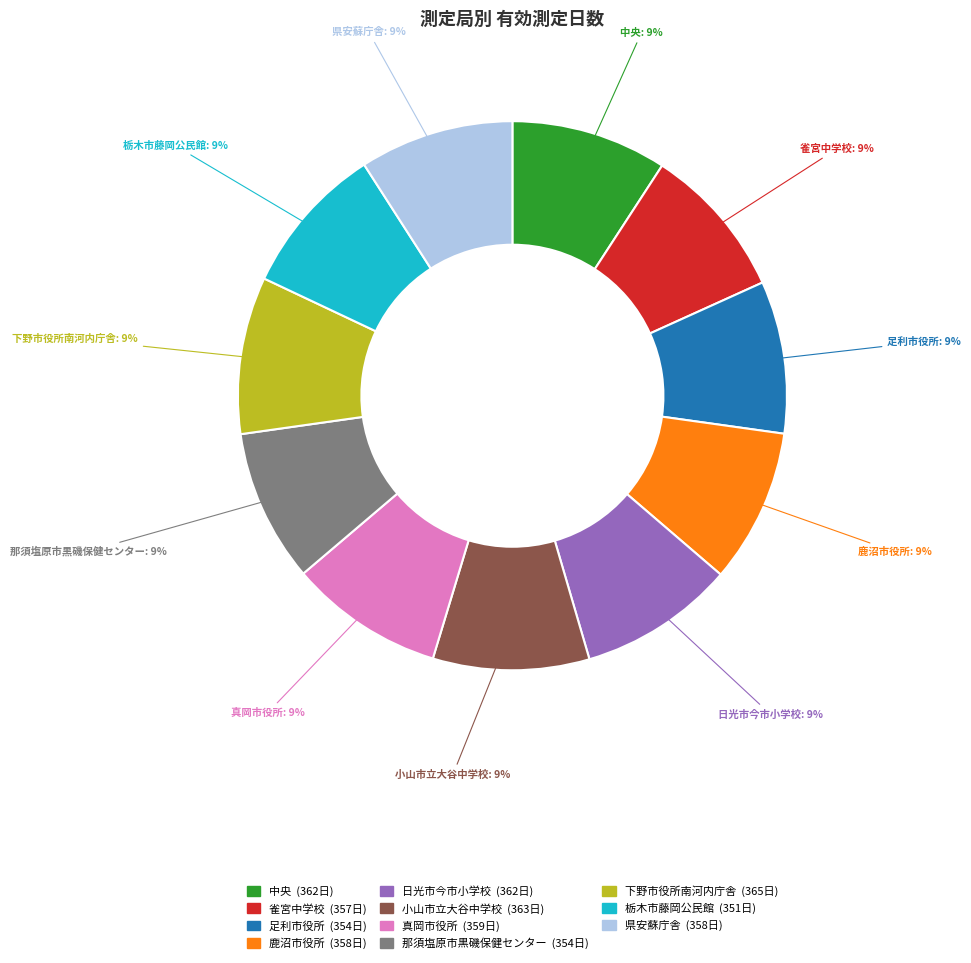

What is the ratio of the value at 真岡市役所 to the value at 那須塩原市黒磯保健センター?

1.0